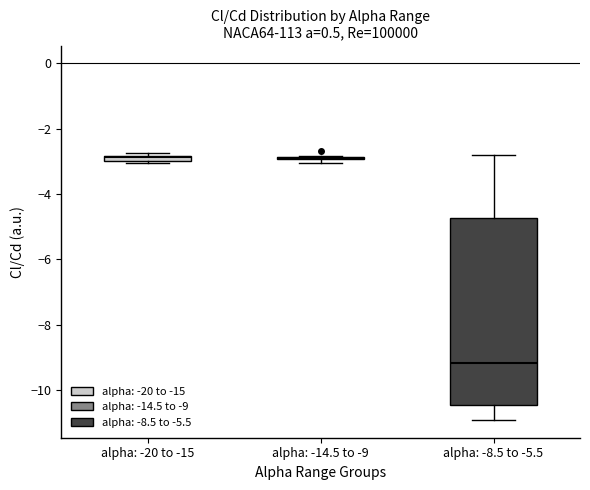

Where does the upper whisker of the box for alpha: -8.5 to -5.5 end on the y-axis? The values are not printed on the chart, so give them approximately, as read against the axis.

-2.8